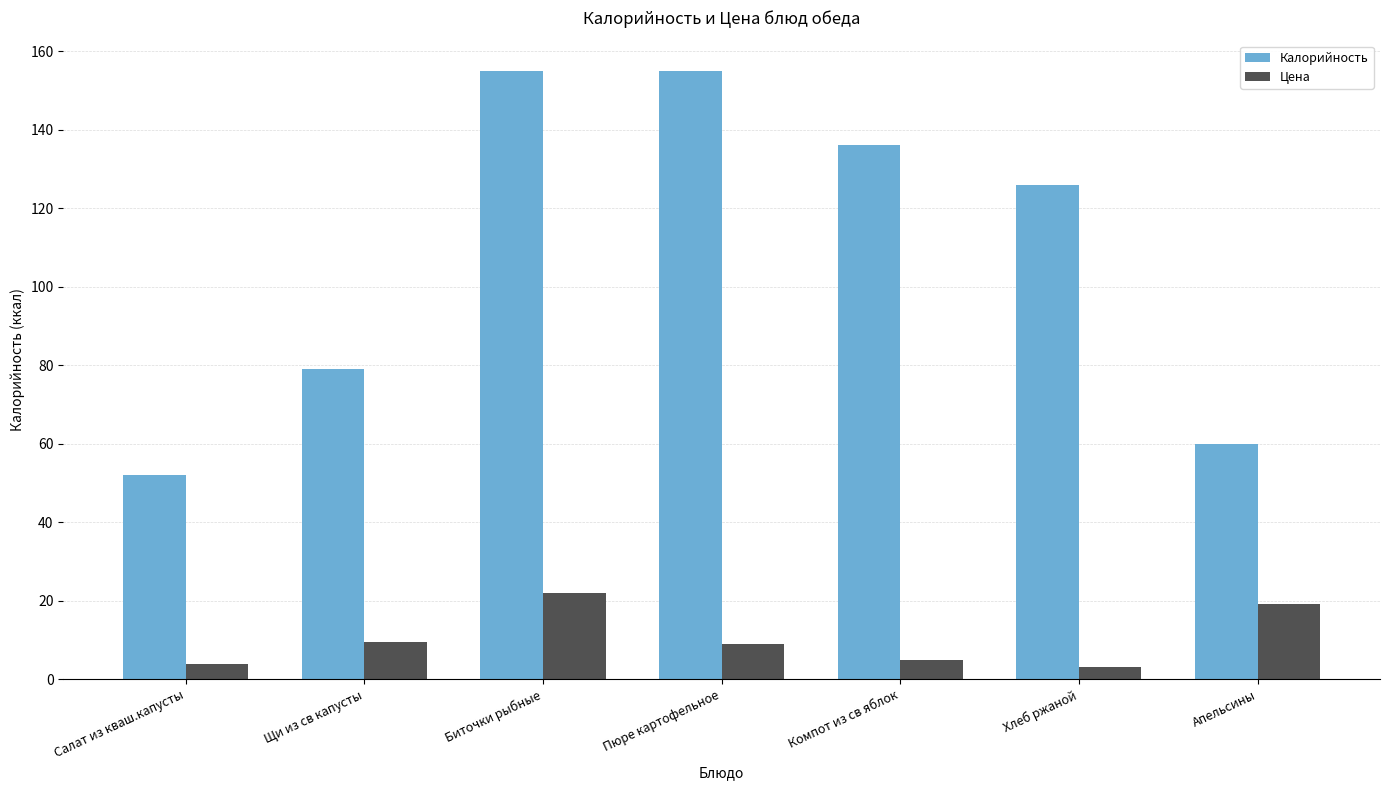

How many data points in Цена are less than 8?

3